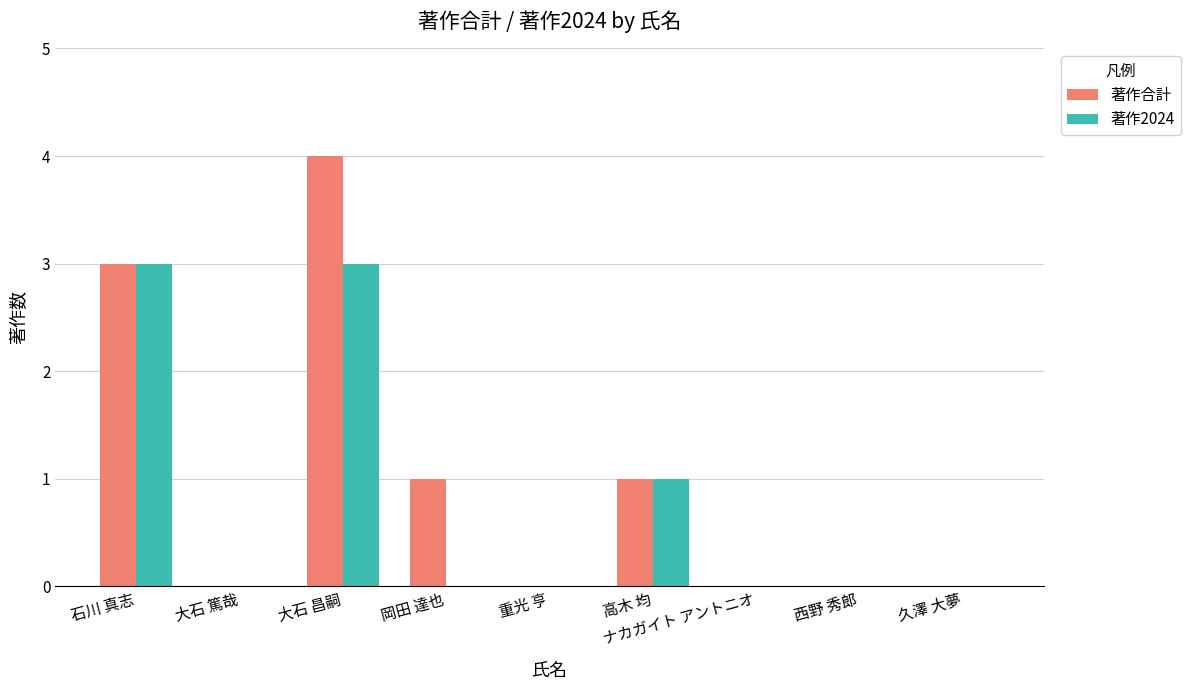

Which series changed the most between 大石 篤哉 and 岡田 達也?

著作合計